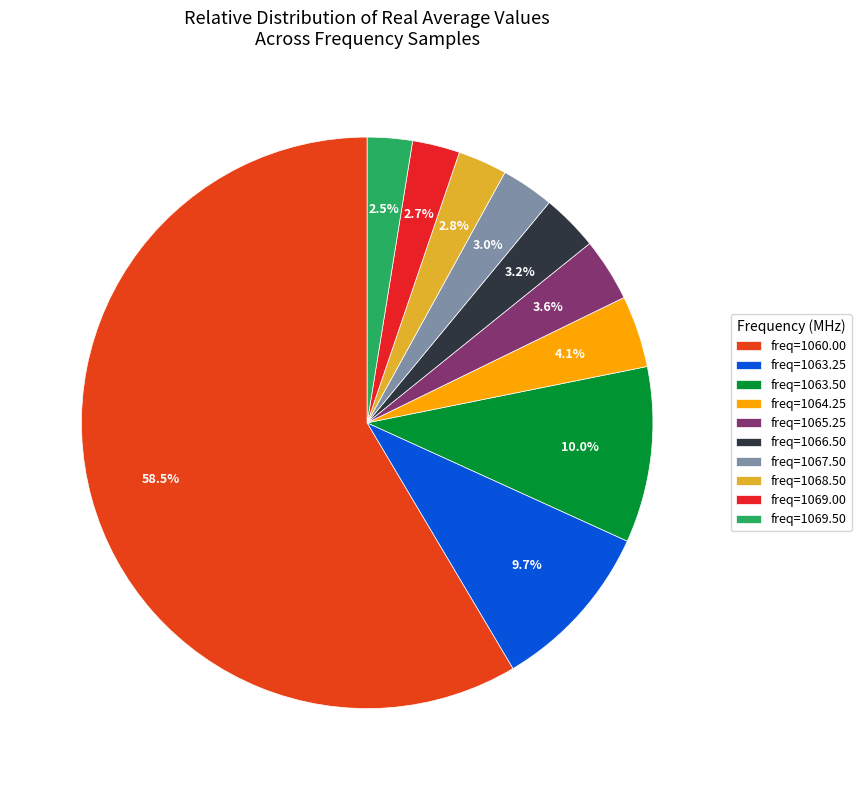

Count the number of slices in the pie.

10